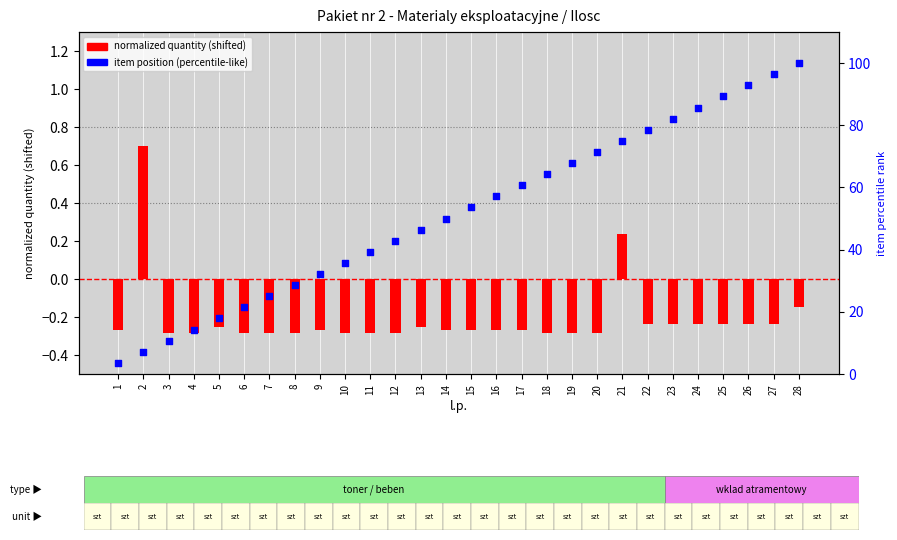

What is the total value across all series at 6?

21.1